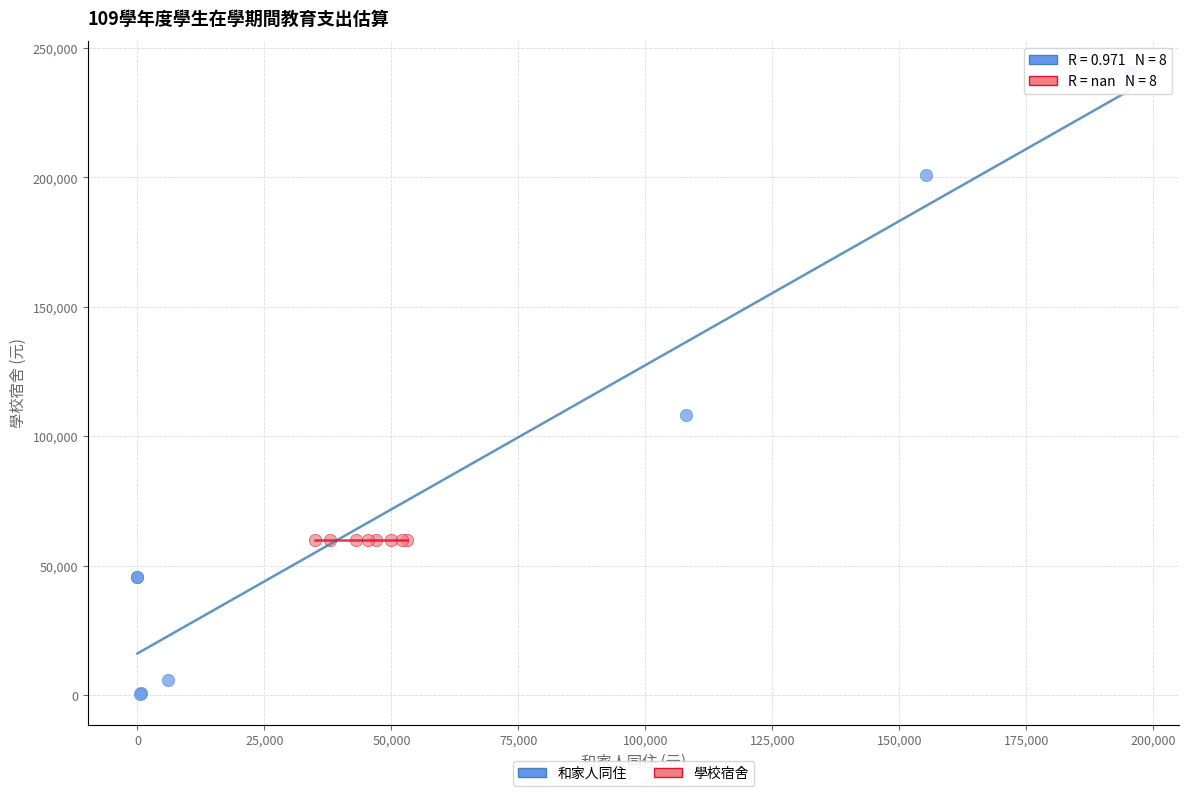

Which series contains the highest Y value?

和家人同住